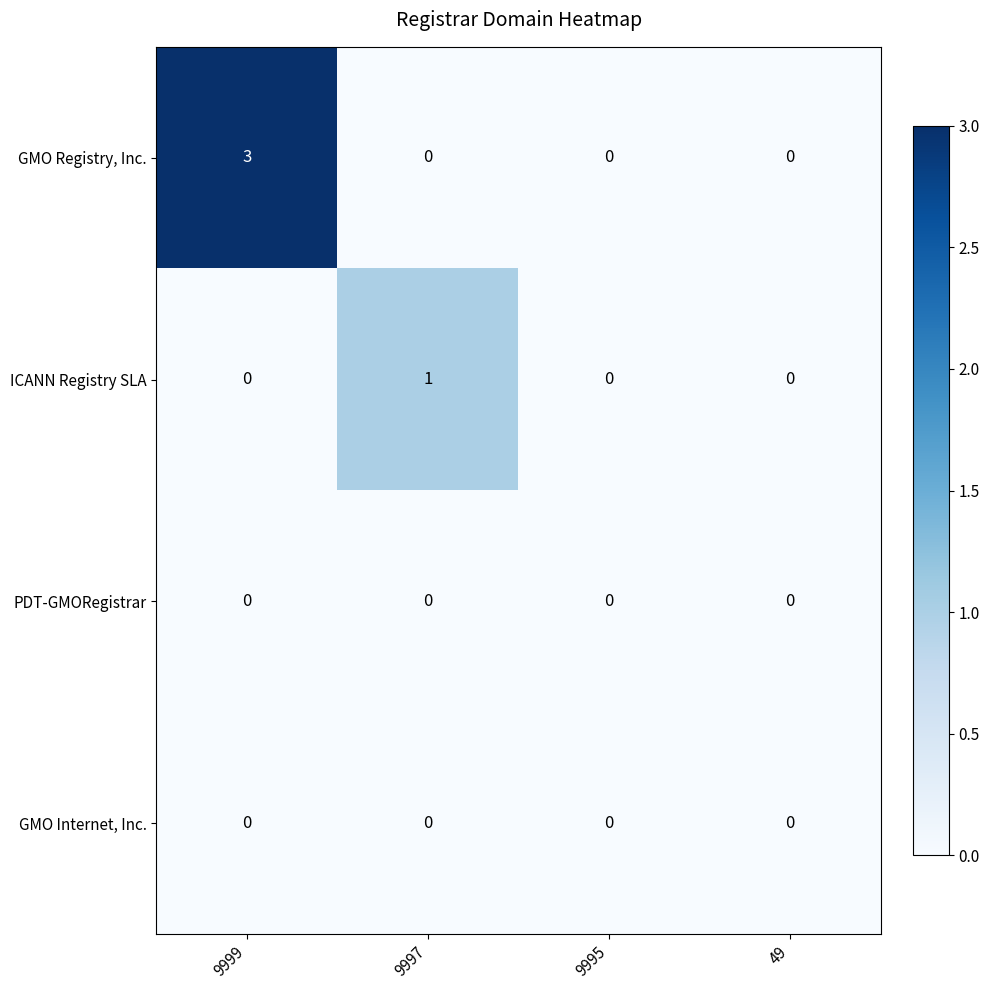

What is the total value across all series at 9999?

3